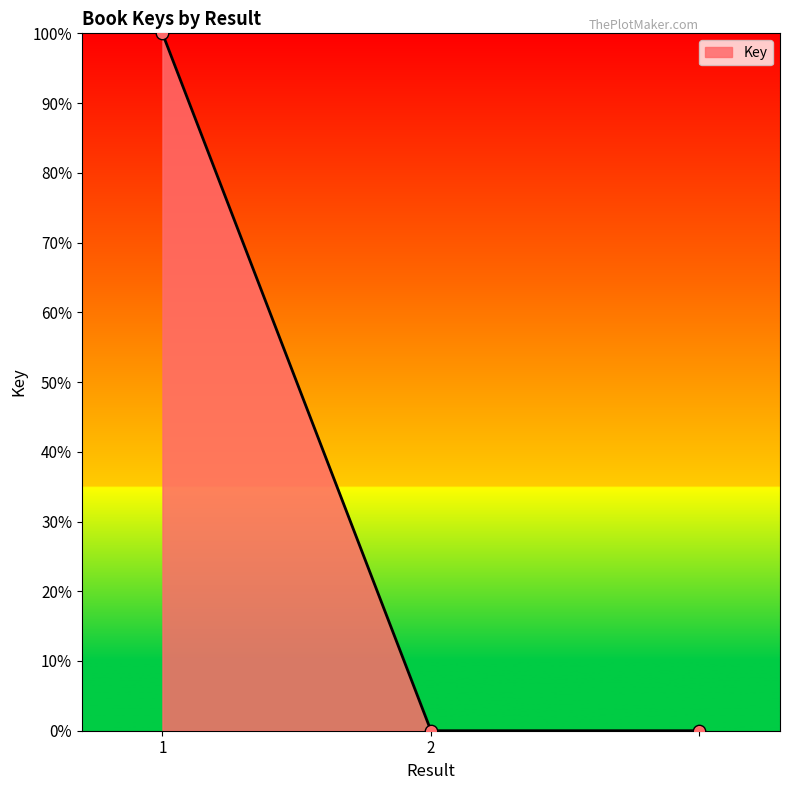

What is the sum of all values?

100